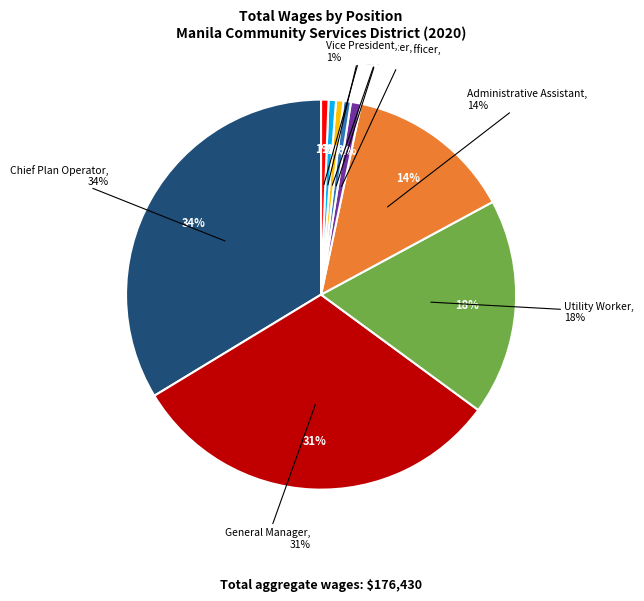

Which has a higher value, Safety Officer or General Manager?

General Manager